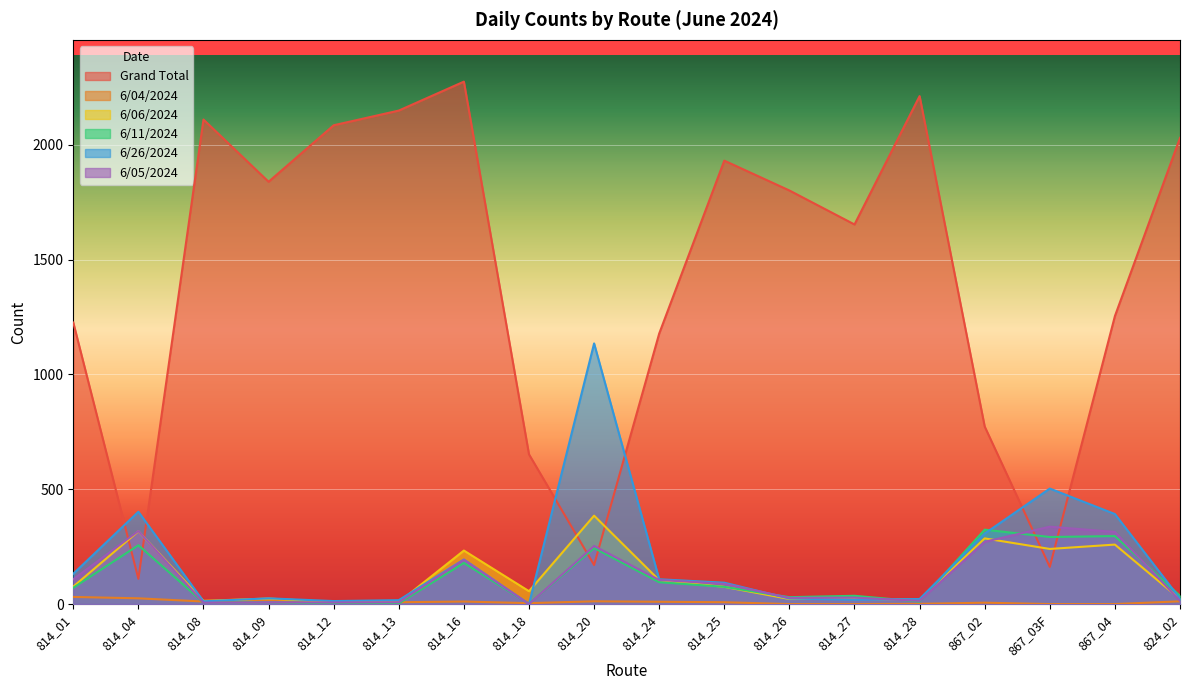

True or false: 6/05/2024 and 6/04/2024 cross at least once.

True